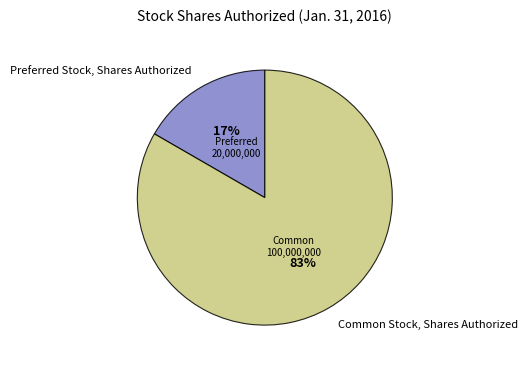

Is it true that Common Stock, Shares Authorized is 71% of the pie?

False